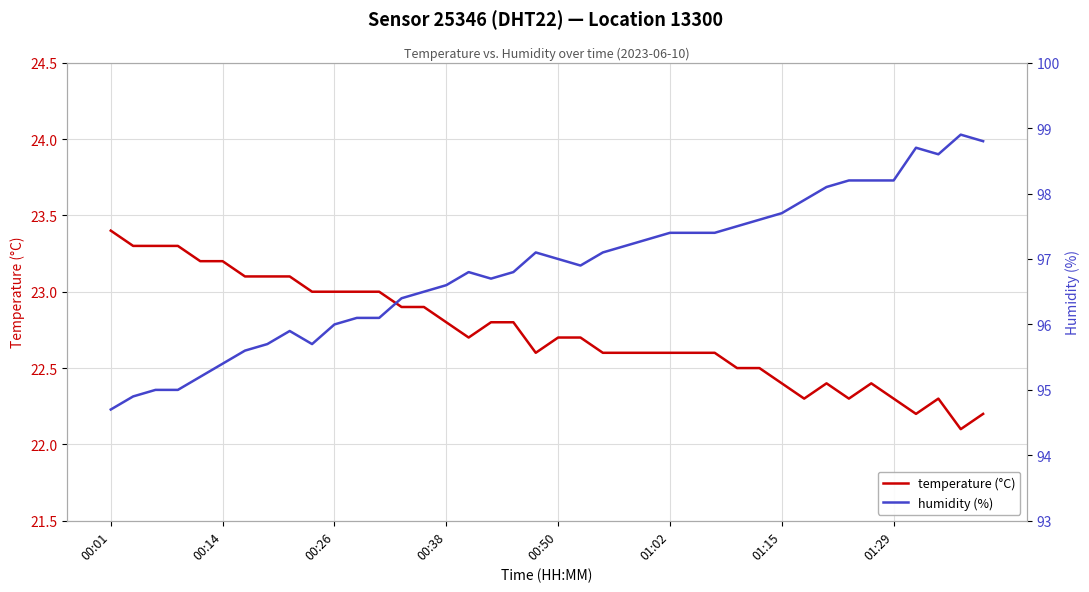

Which series changed the most between 18 and 31?

humidity (%)